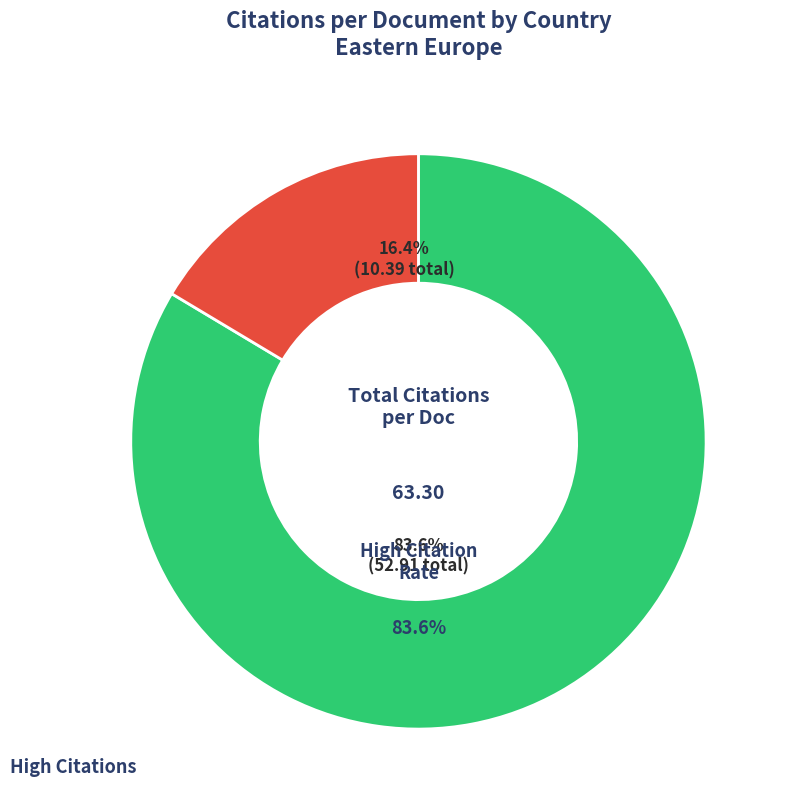

Is it true that Romania is 16% of the pie?

False